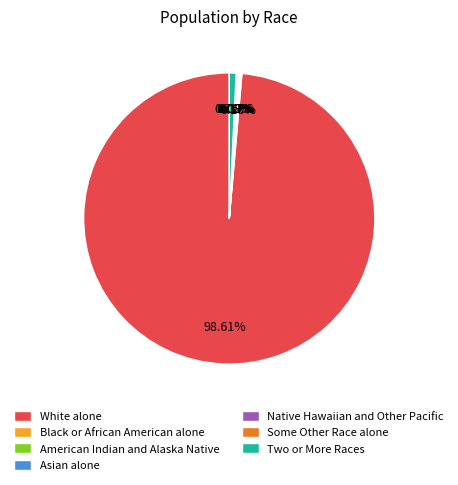

Which category accounts for the majority?

White alone